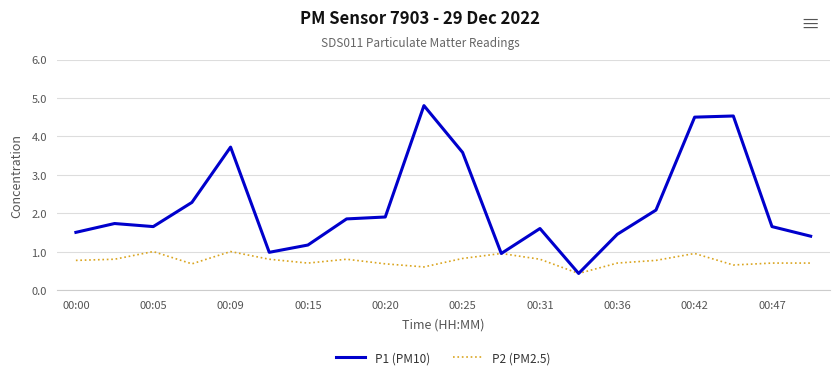

Which series has the widest spread of values?

P1 (PM10)